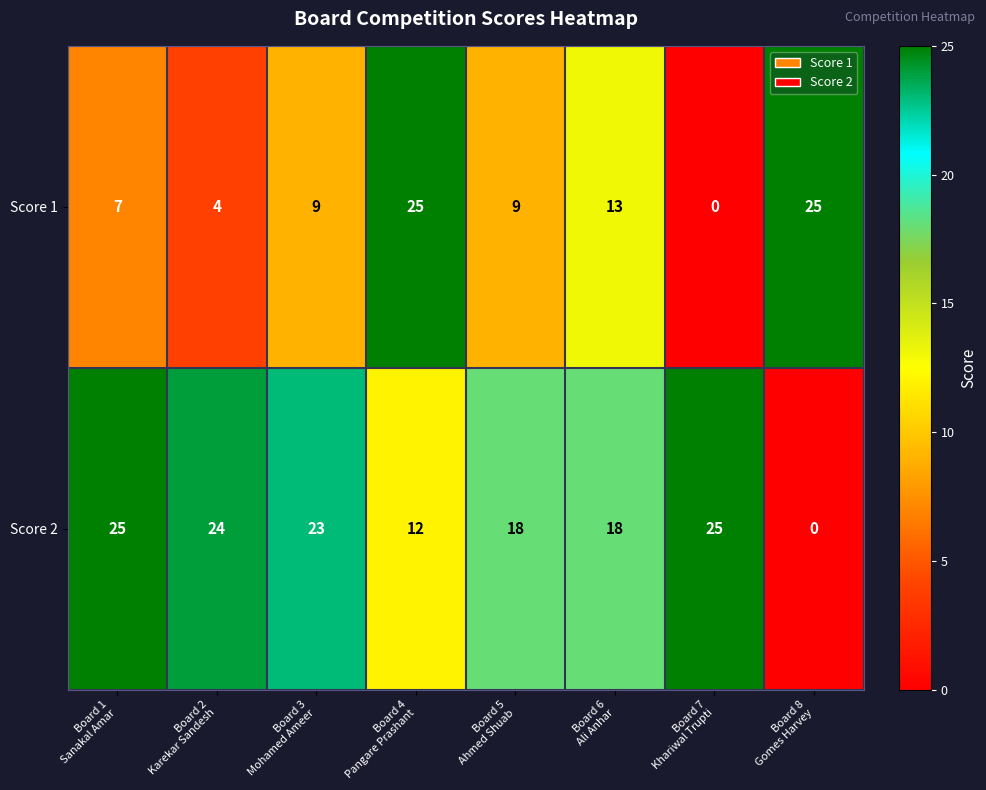

What is the maximum value for Score 1?

25